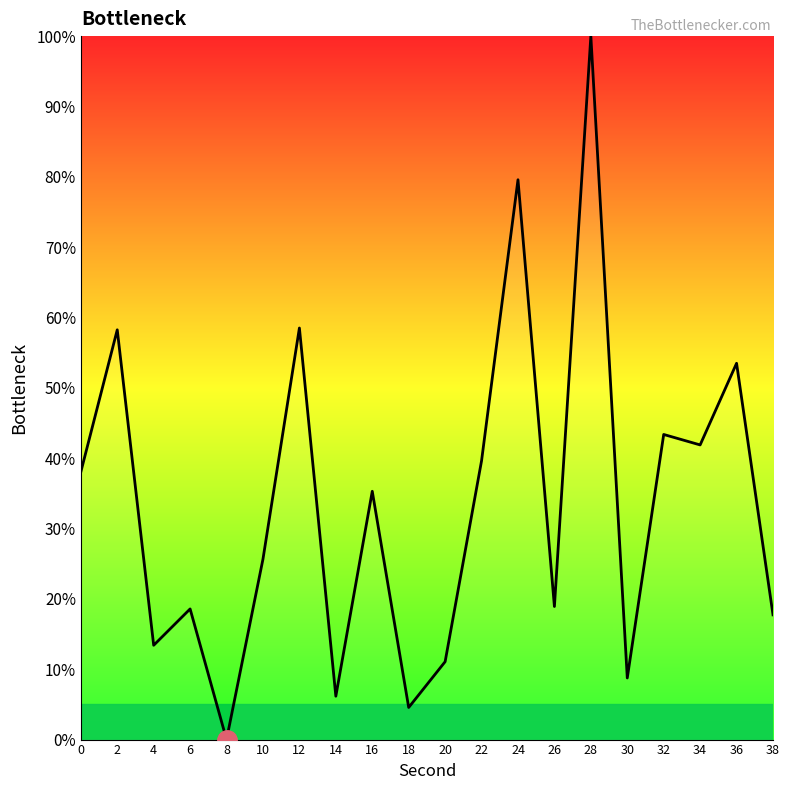

Is it true that the value at 6 is 18.6?

True